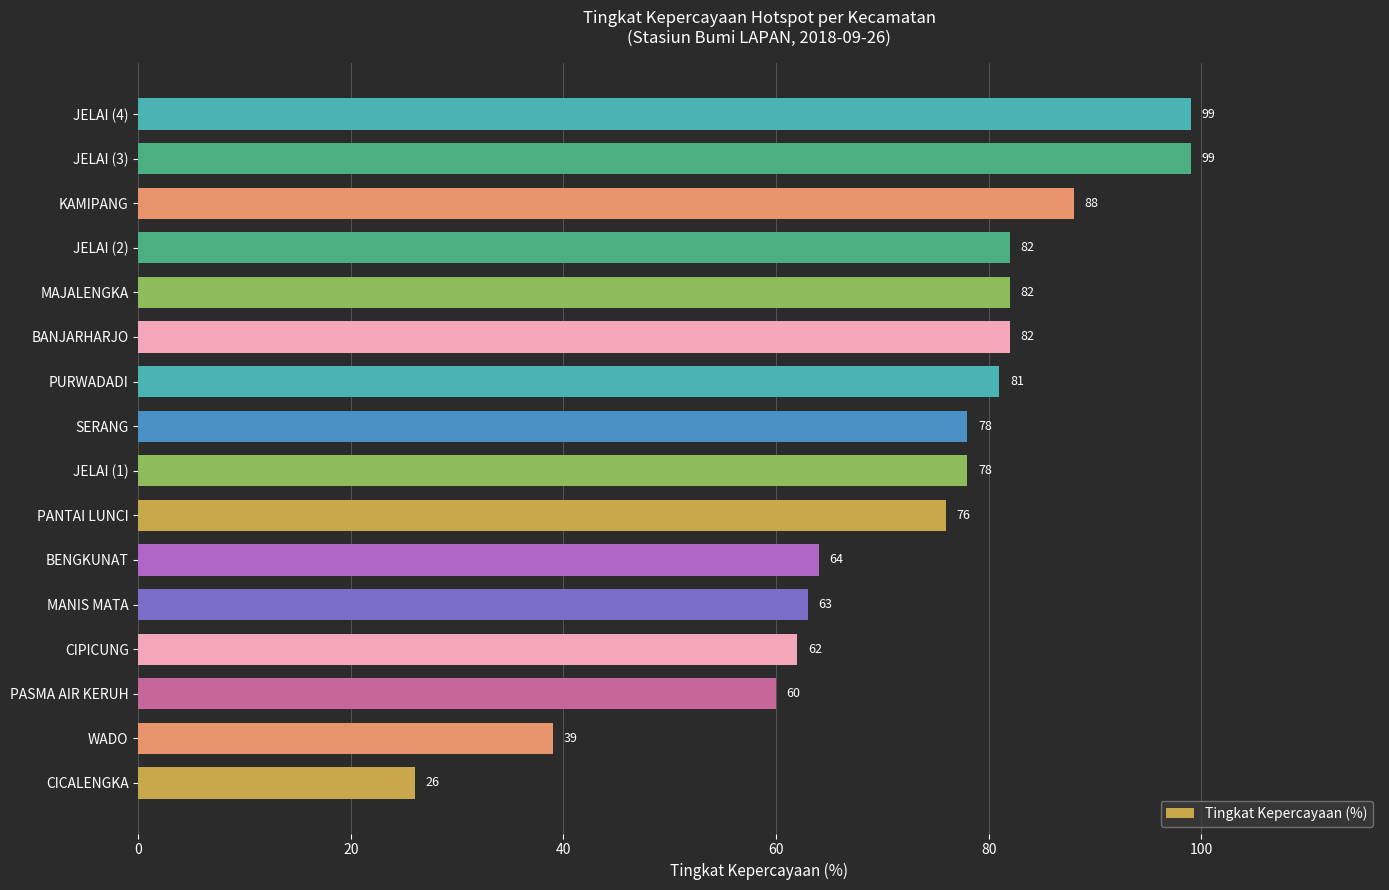

What is the smallest value displayed?

26